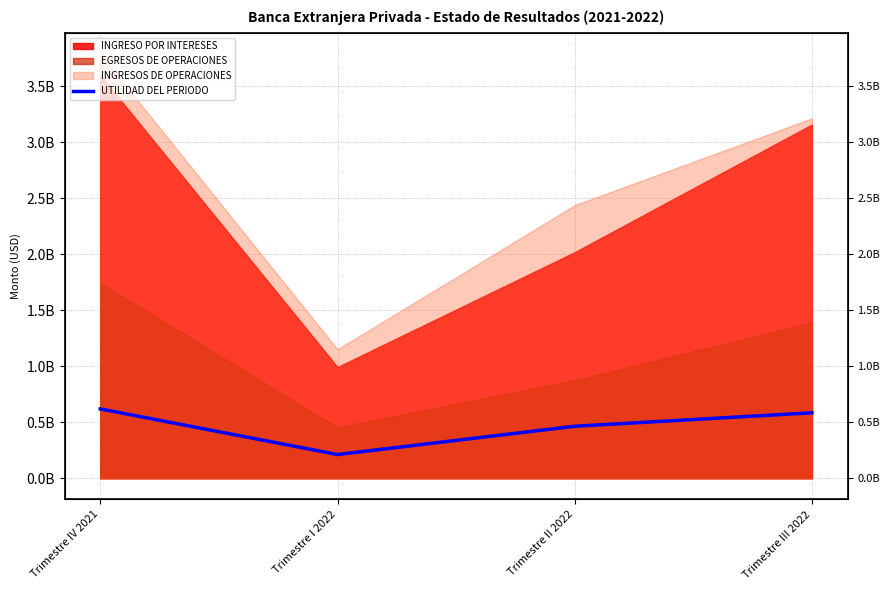

The chart shows a value of 211669575.3 at Trimestre I 2022. True or false?

True